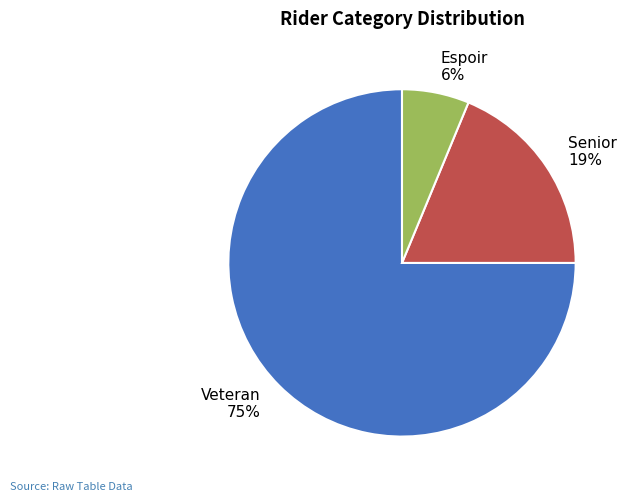

To the nearest percent, what portion does Senior represent?

19%